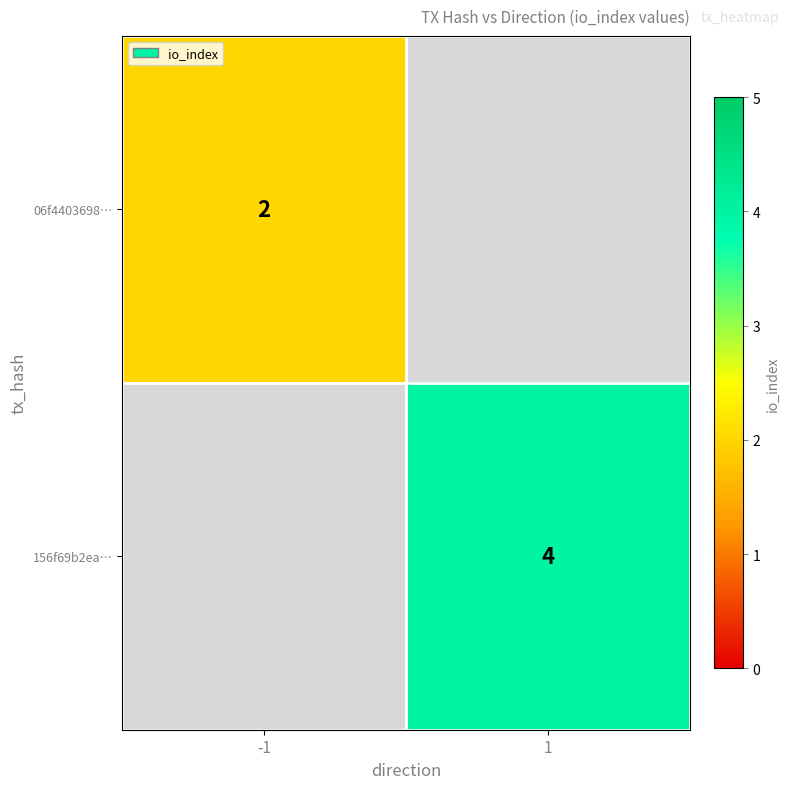

Between -1 and 1, which is larger?

1